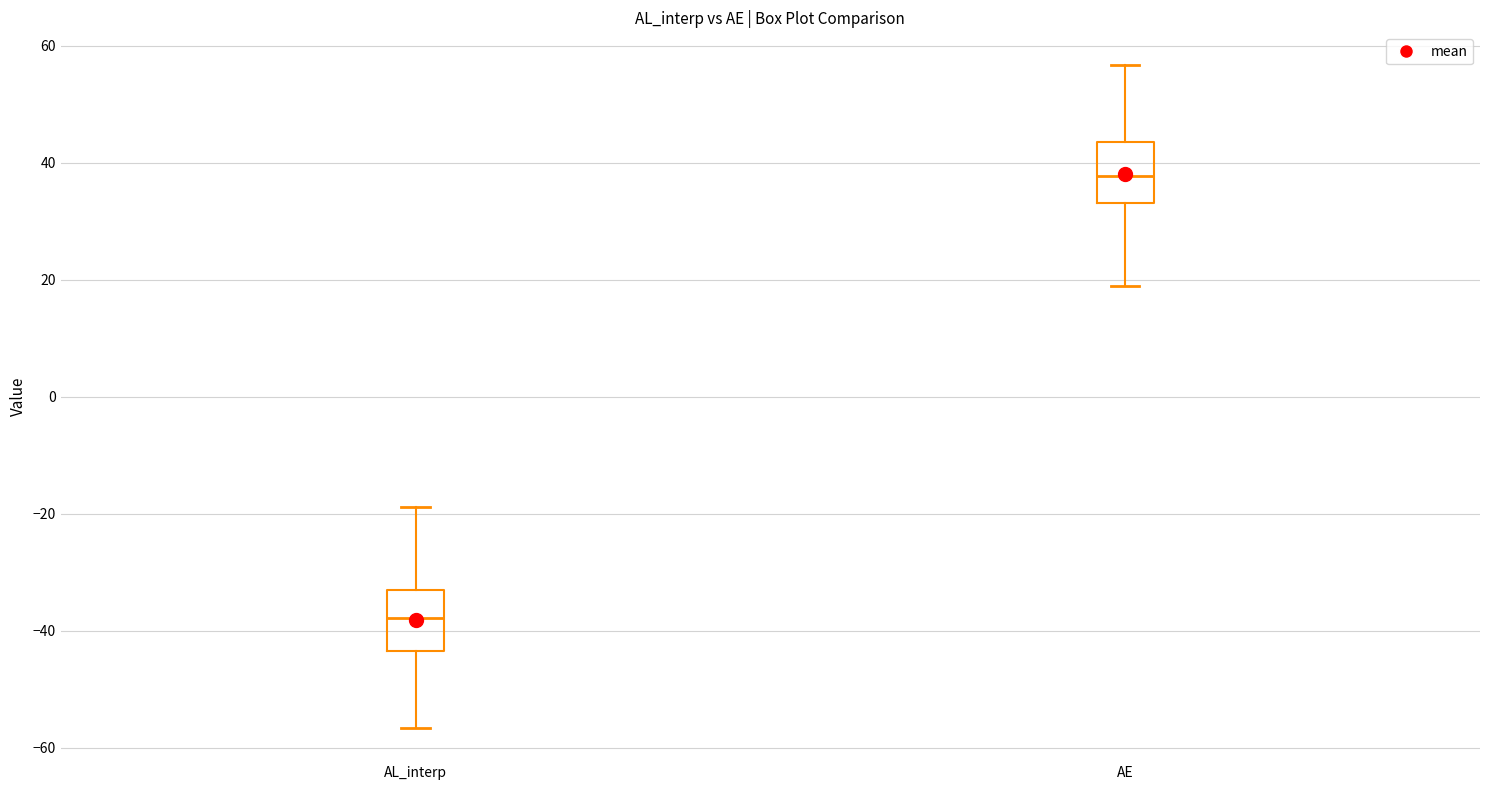

Reading left to right, transcribe this box plot: for each box, give where its median line is, the range the box spans, and where its two whiskers end, as read against the y-axis. The values are not printed on the chart, so give them approximately, as read against the axis.

AL_interp: median -38, box -44 to -34, whiskers -56 to -18
AE: median 38, box 34 to 44, whiskers 18 to 56